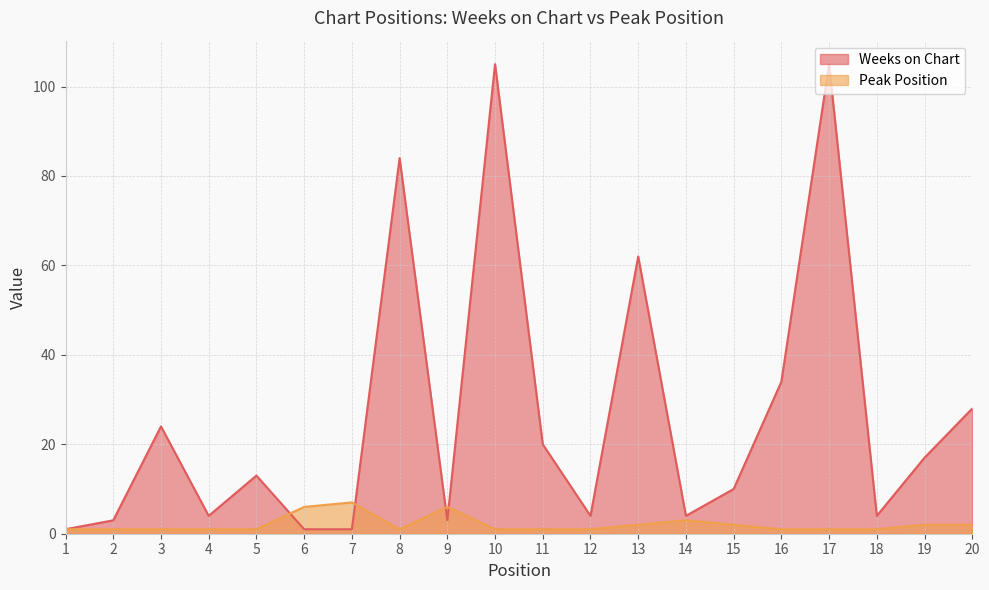

At which category does Weeks on Chart reach its first local peak?

3